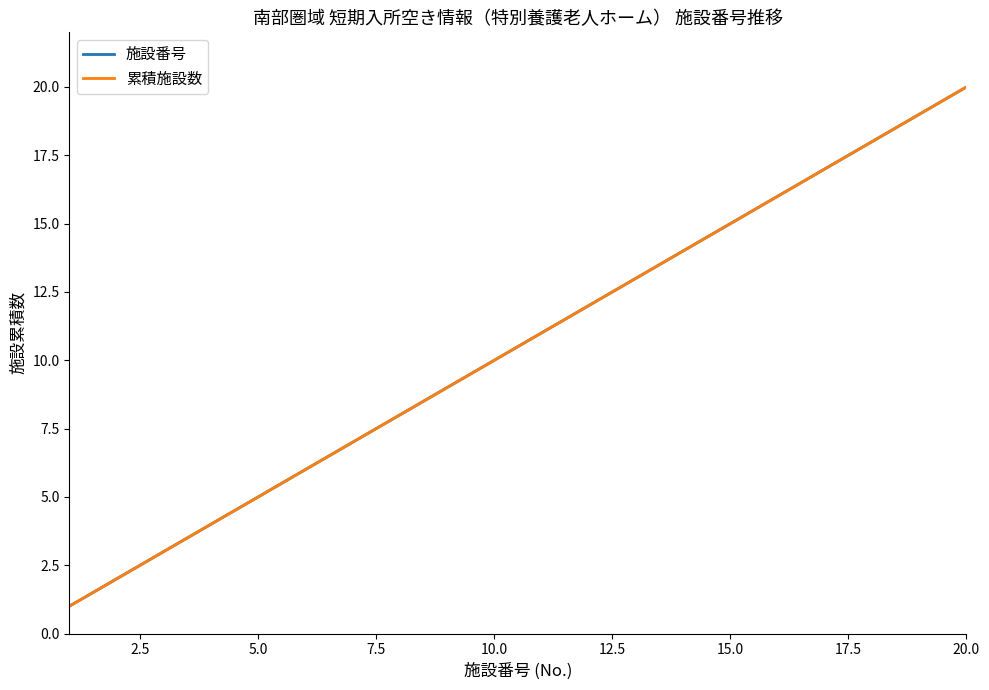

Is this an area chart (filled region under the line)?

No